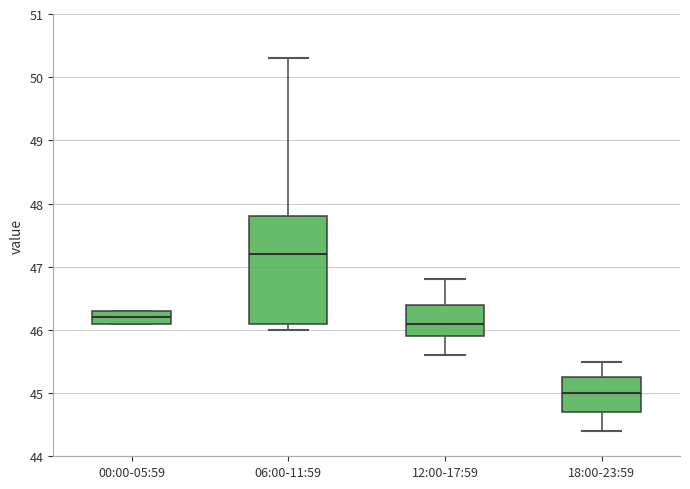

Reading left to right, read every box against the y-axis: the position of its median line, the range the box covers, and the ends of its whiskers. The values are not printed on the chart, so give them approximately, as read against the axis.

00:00-05:59: median 46.2, box 46.1 to 46.3, whiskers 46.1 to 46.3
06:00-11:59: median 47.2, box 46.1 to 47.8, whiskers 46.0 to 50.3
12:00-17:59: median 46.1, box 45.9 to 46.4, whiskers 45.6 to 46.8
18:00-23:59: median 45.0, box 44.7 to 45.3, whiskers 44.4 to 45.5